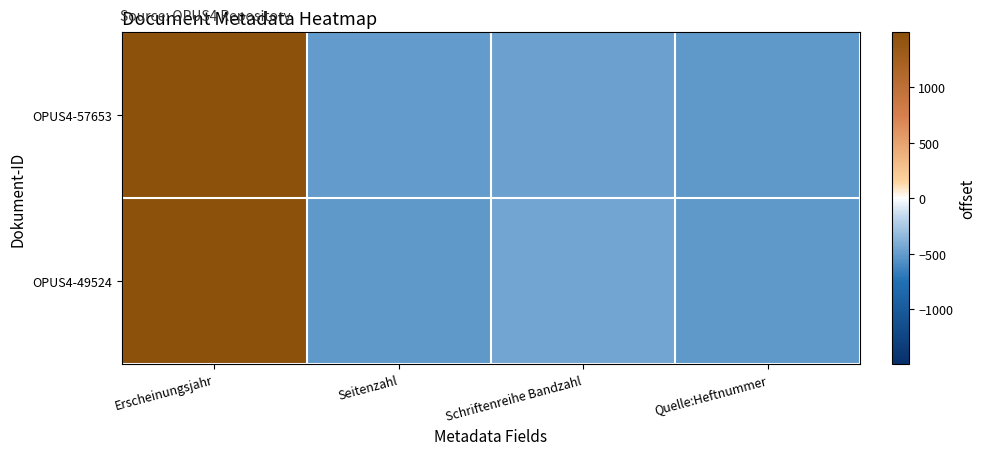

Which has a higher value, Erscheinungsjahr or Seitenzahl?

Erscheinungsjahr